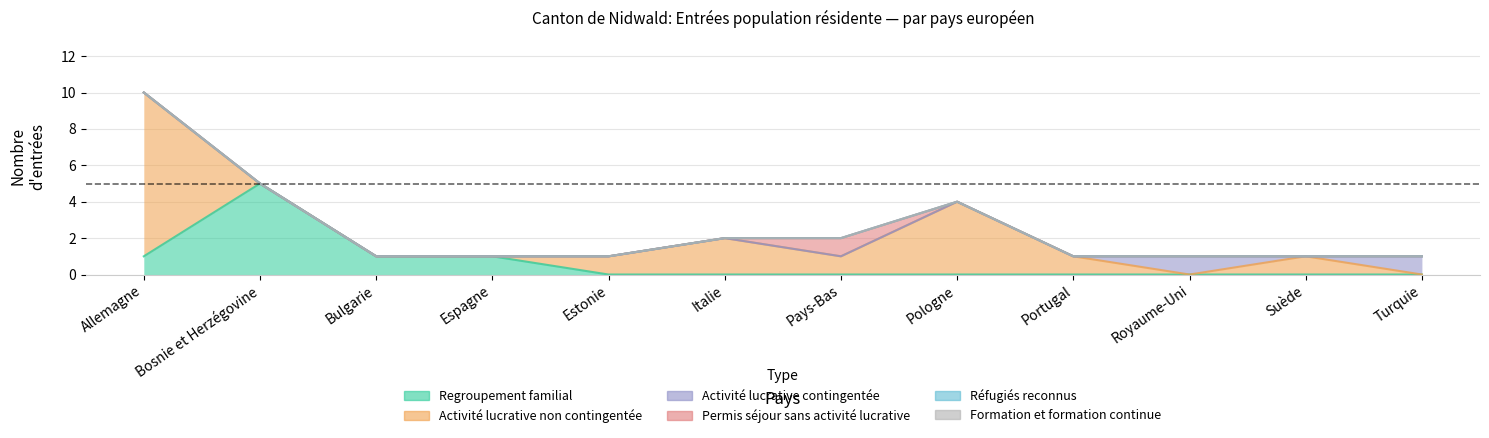

Which series has the largest total across all categories?

Activité lucrative non contingentée